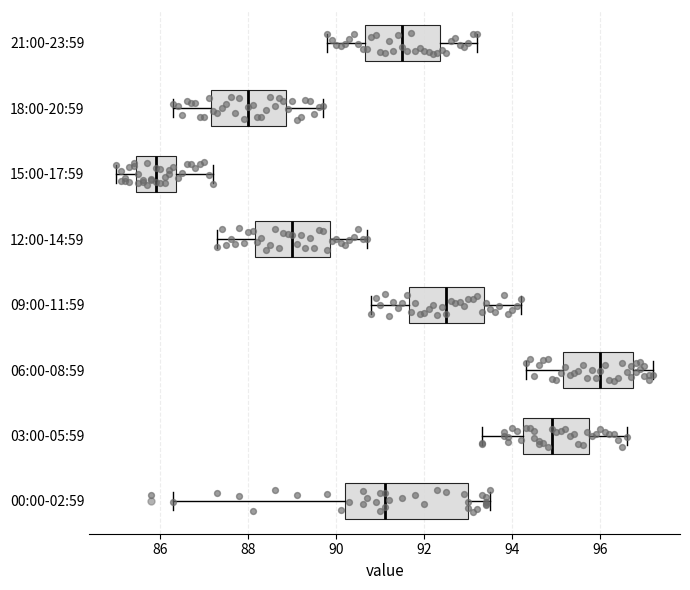

Which box's median line is the furthest to the left?

15:00-17:59